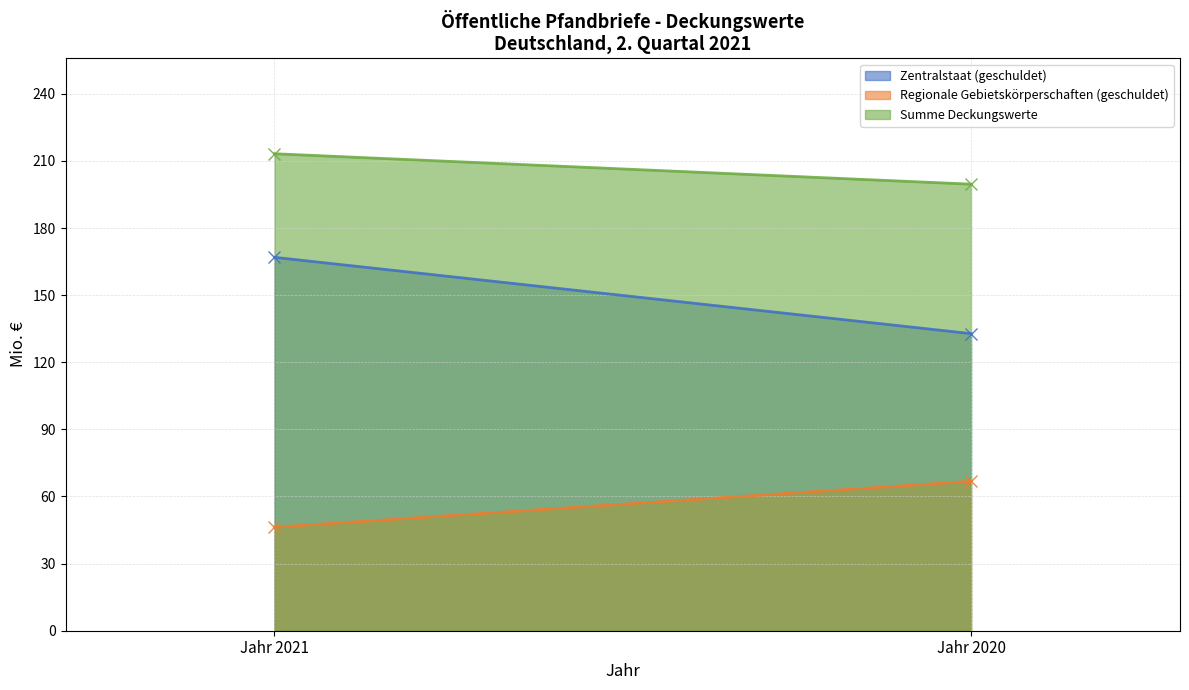

How many values in the Zentralstaat (geschuldet) series are below 166?

1